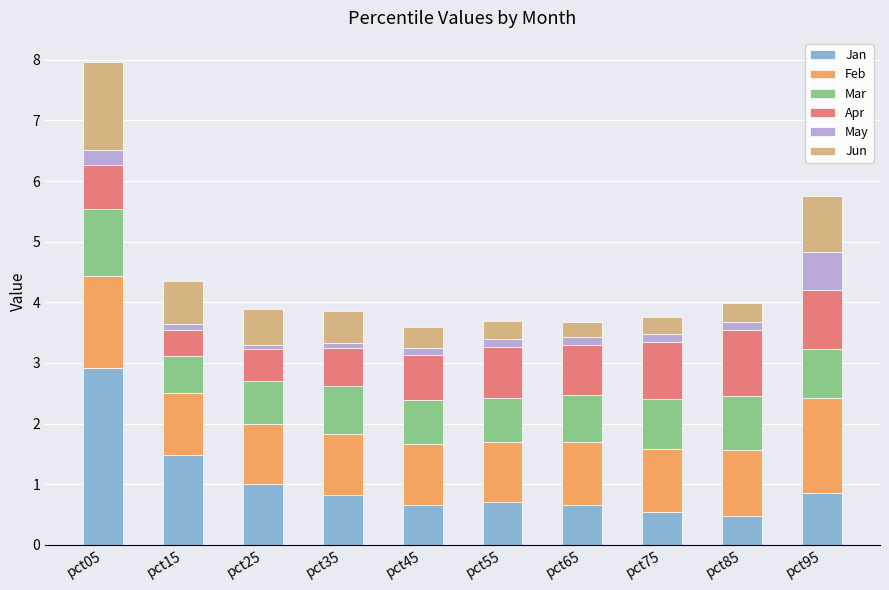

What are all the series names shown in the legend?

Jan, Feb, Mar, Apr, May, Jun